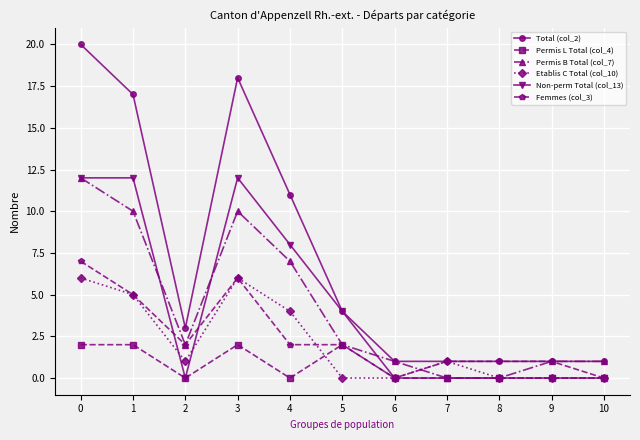

What is the sum of the Permis L Total (col_4) values at 5 and 7?

2